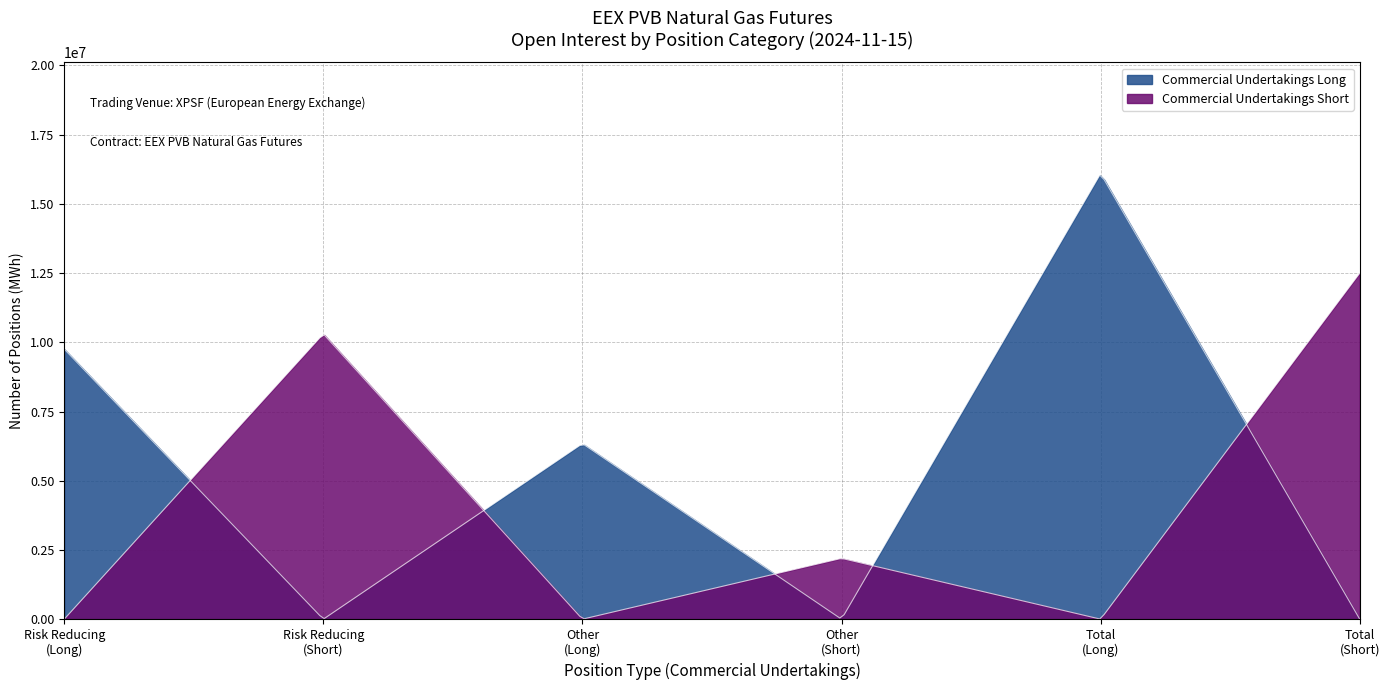

Does the chart display data point markers on the line(s)?

No